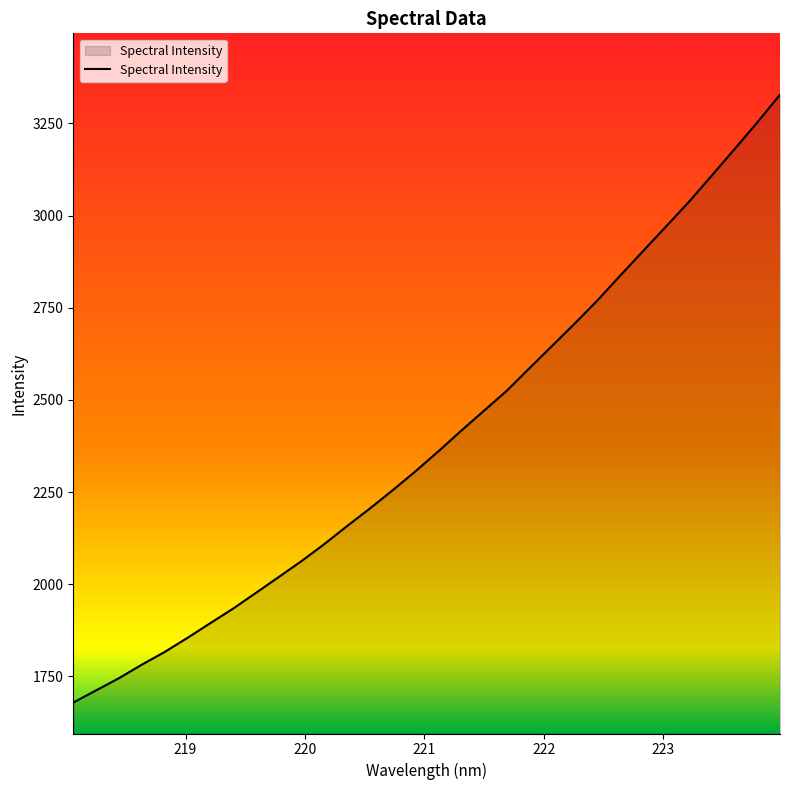

What is the smallest value displayed?

1679.3